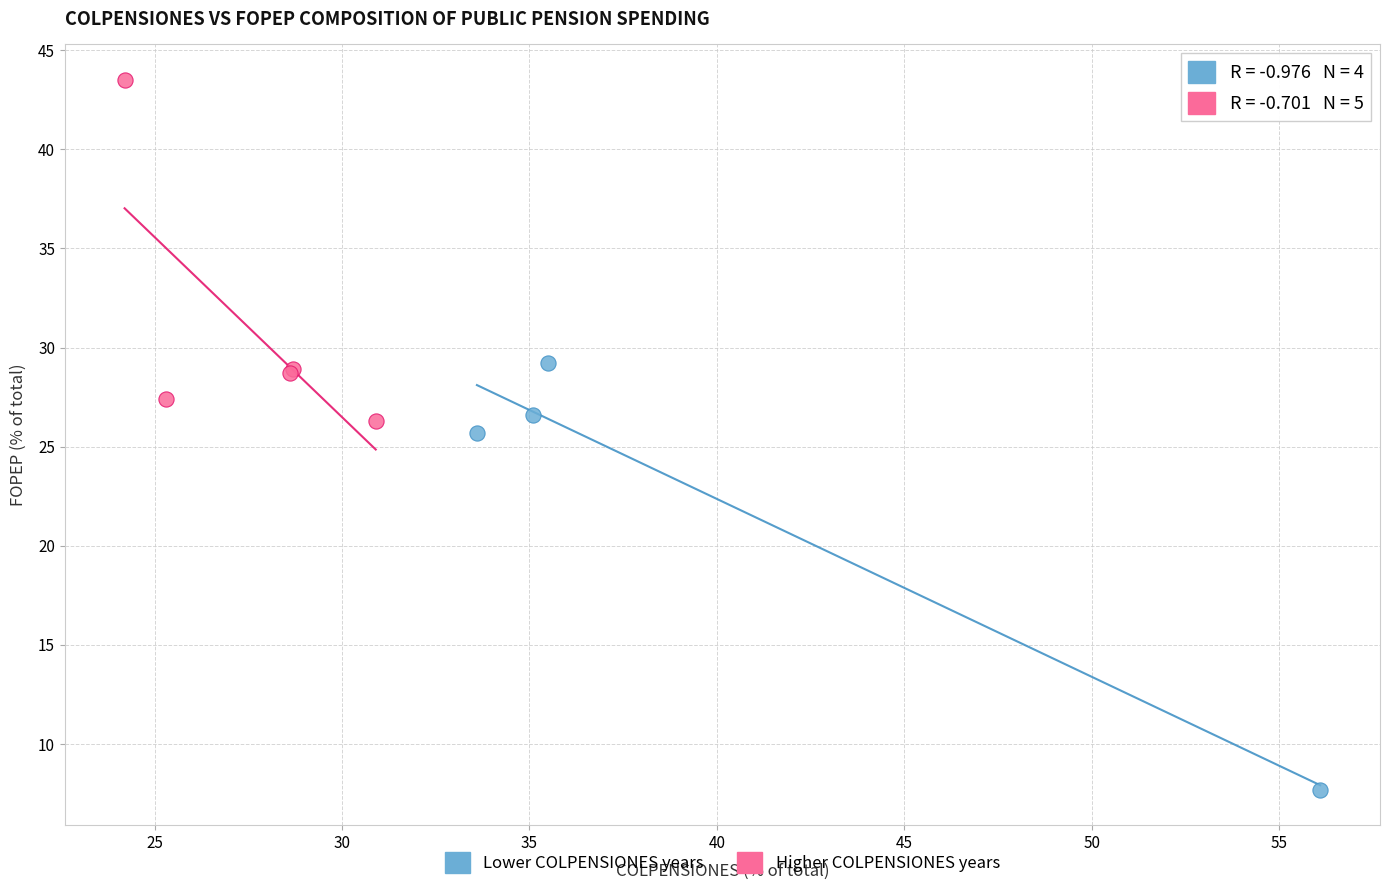

Which series contains the highest Y value?

Higher COLPENSIONES years